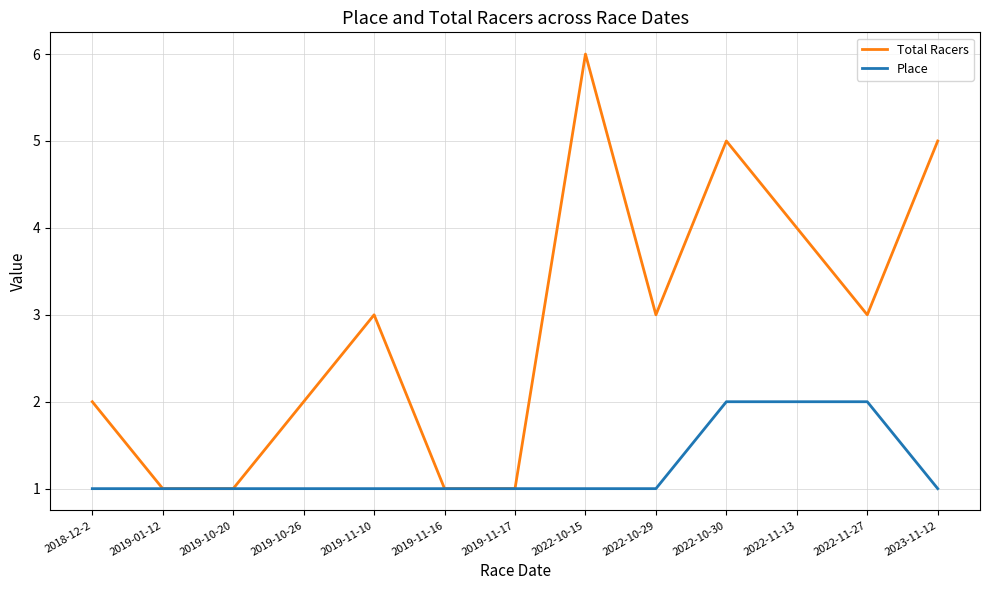

What position from the right is 2022-10-15?

6